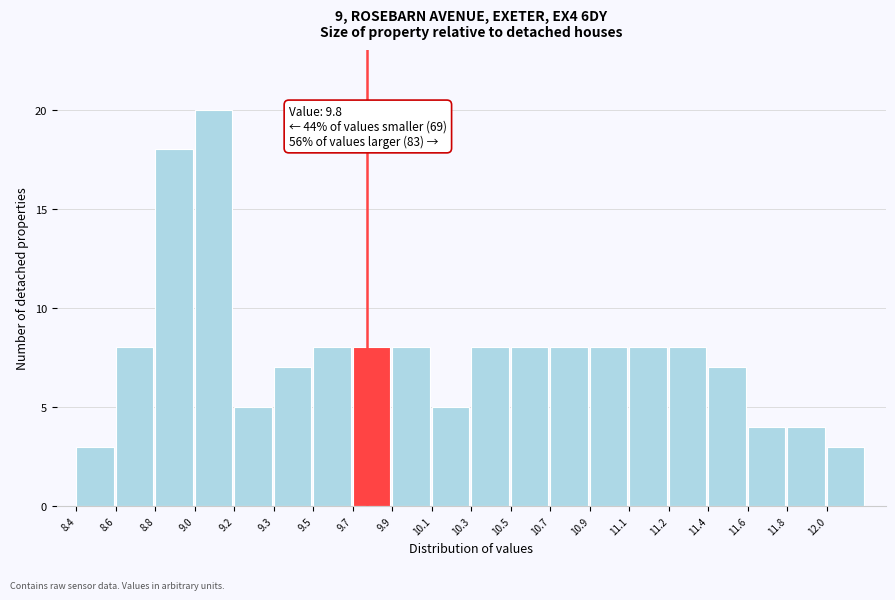

Reading left to right, what are all the values shown in this chart?

8.4=3	8.6=8	8.8=18	9.0=20	9.2=5	9.3=7	9.5=8	9.7=8	9.9=8	10.1=5	10.3=8	10.5=8	10.7=8	10.9=8	11.1=8	11.2=8	11.4=7	11.6=4	11.8=4	12.0=3